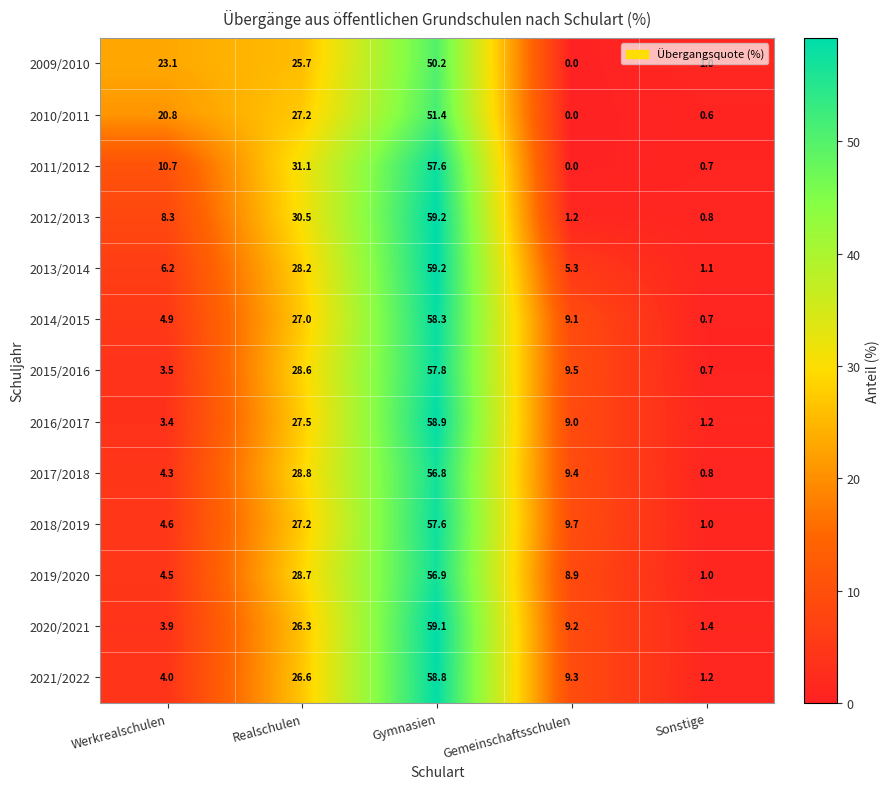

The 2016/2017 series shows 58.9 at Gymnasien. True or false?

True